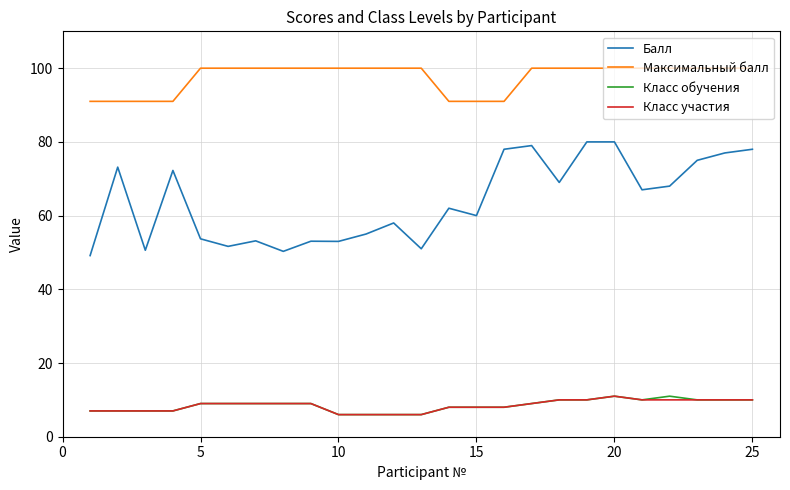

Which series has the largest total across all categories?

Максимальный балл